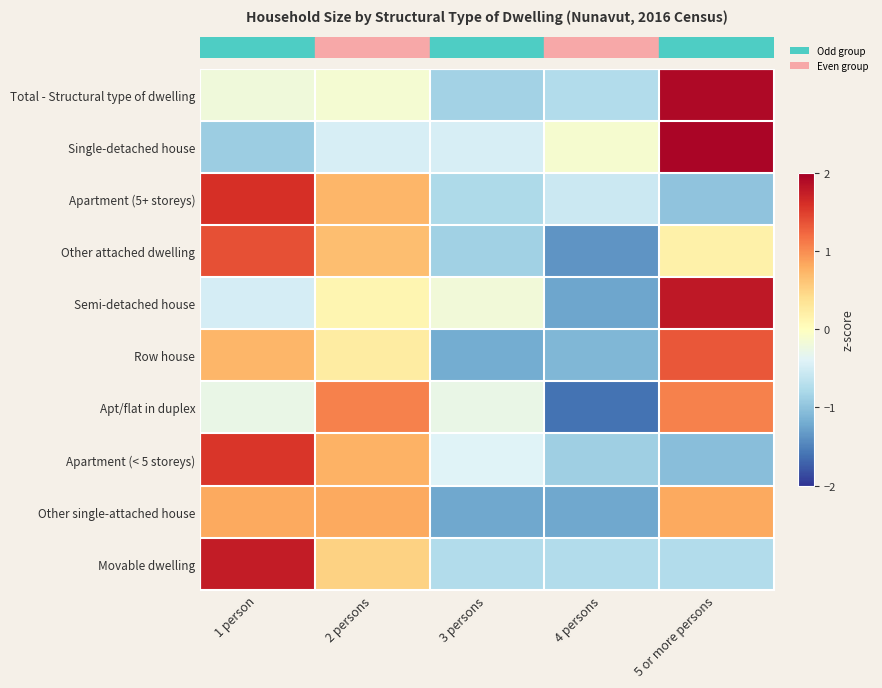

At how many categories does at least one series exceed 0?

3